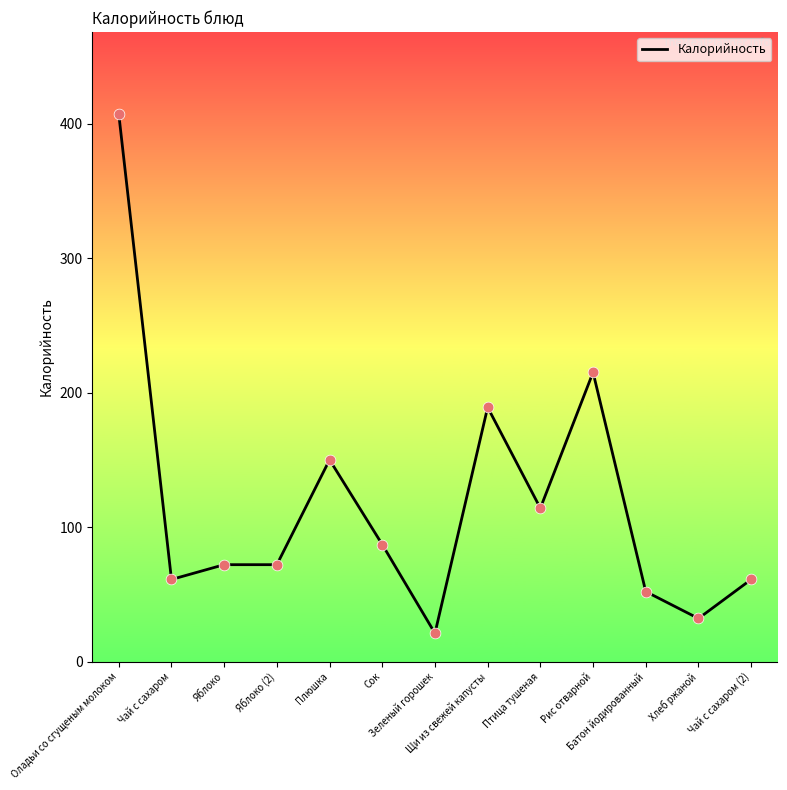

What is the change in value from Щи из свежей капусты to Чай с сахаром (2)?

-128